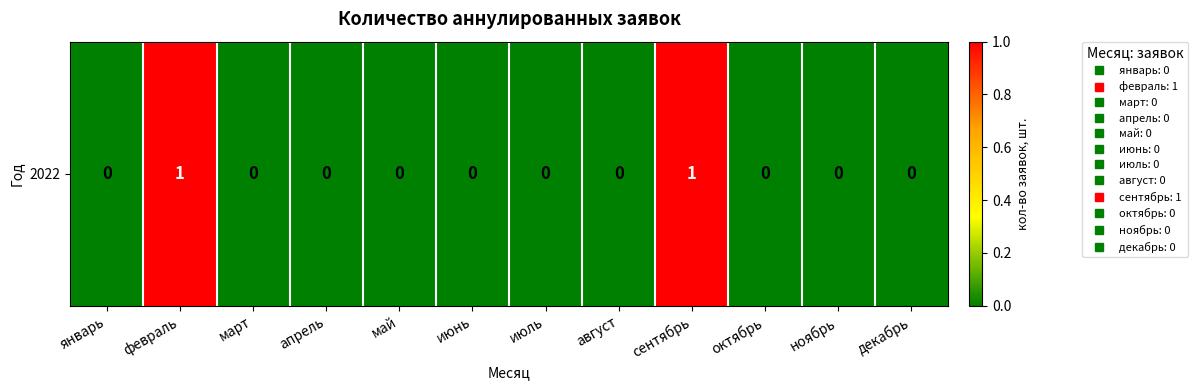

Which has a higher value, апрель or июль?

апрель